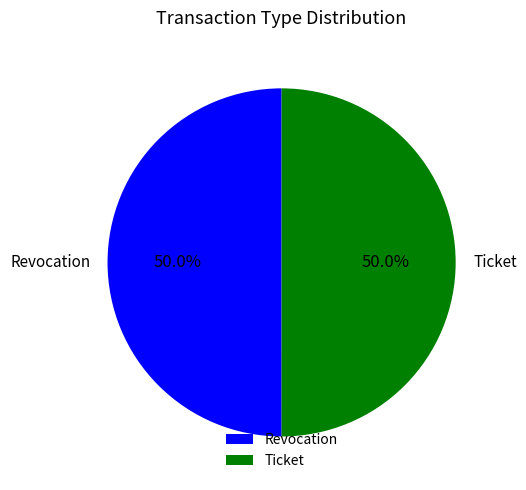

What is the ratio of the value at Ticket to the value at Revocation?

1.0